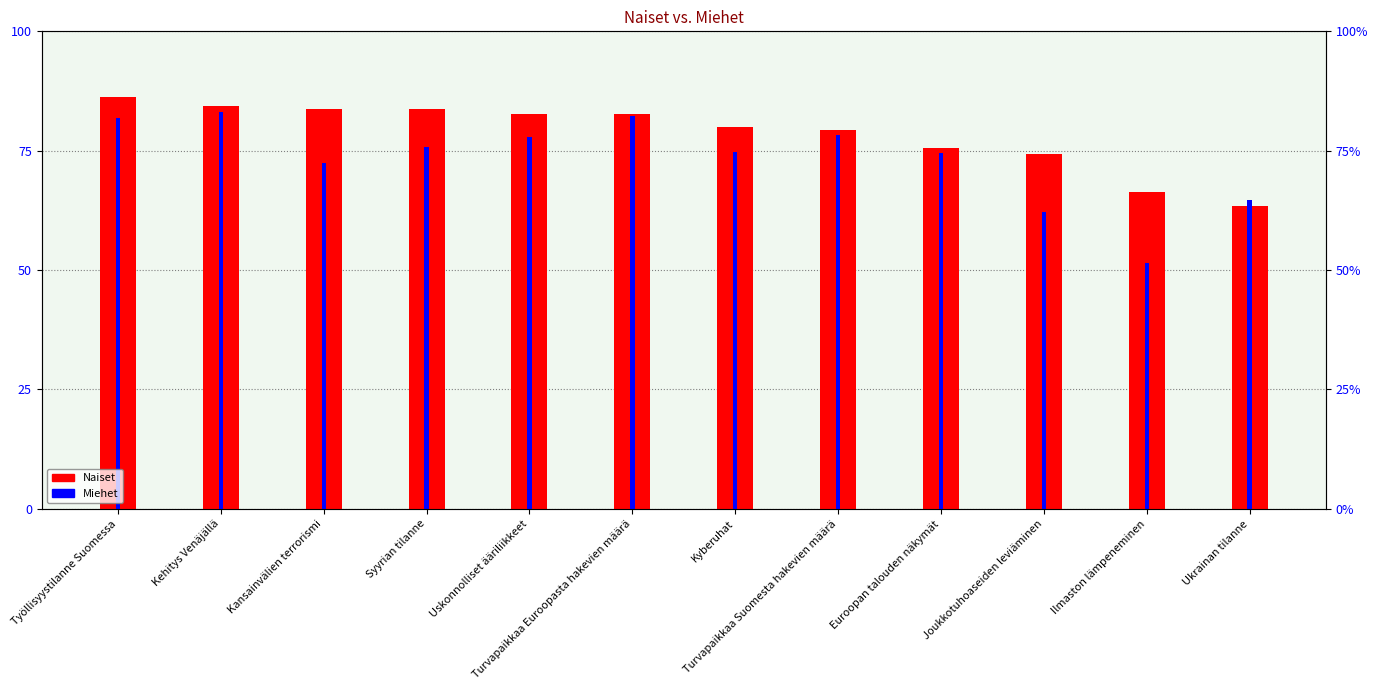

Rank the series by their average value, from highest to lowest.

Naiset, Miehet